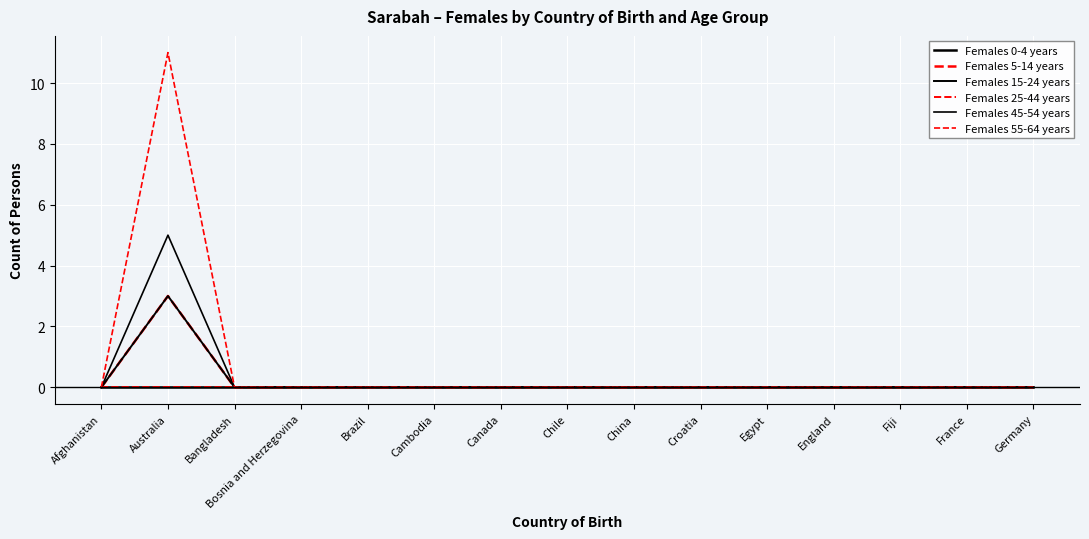

Which category has the lowest value across all series?

Afghanistan